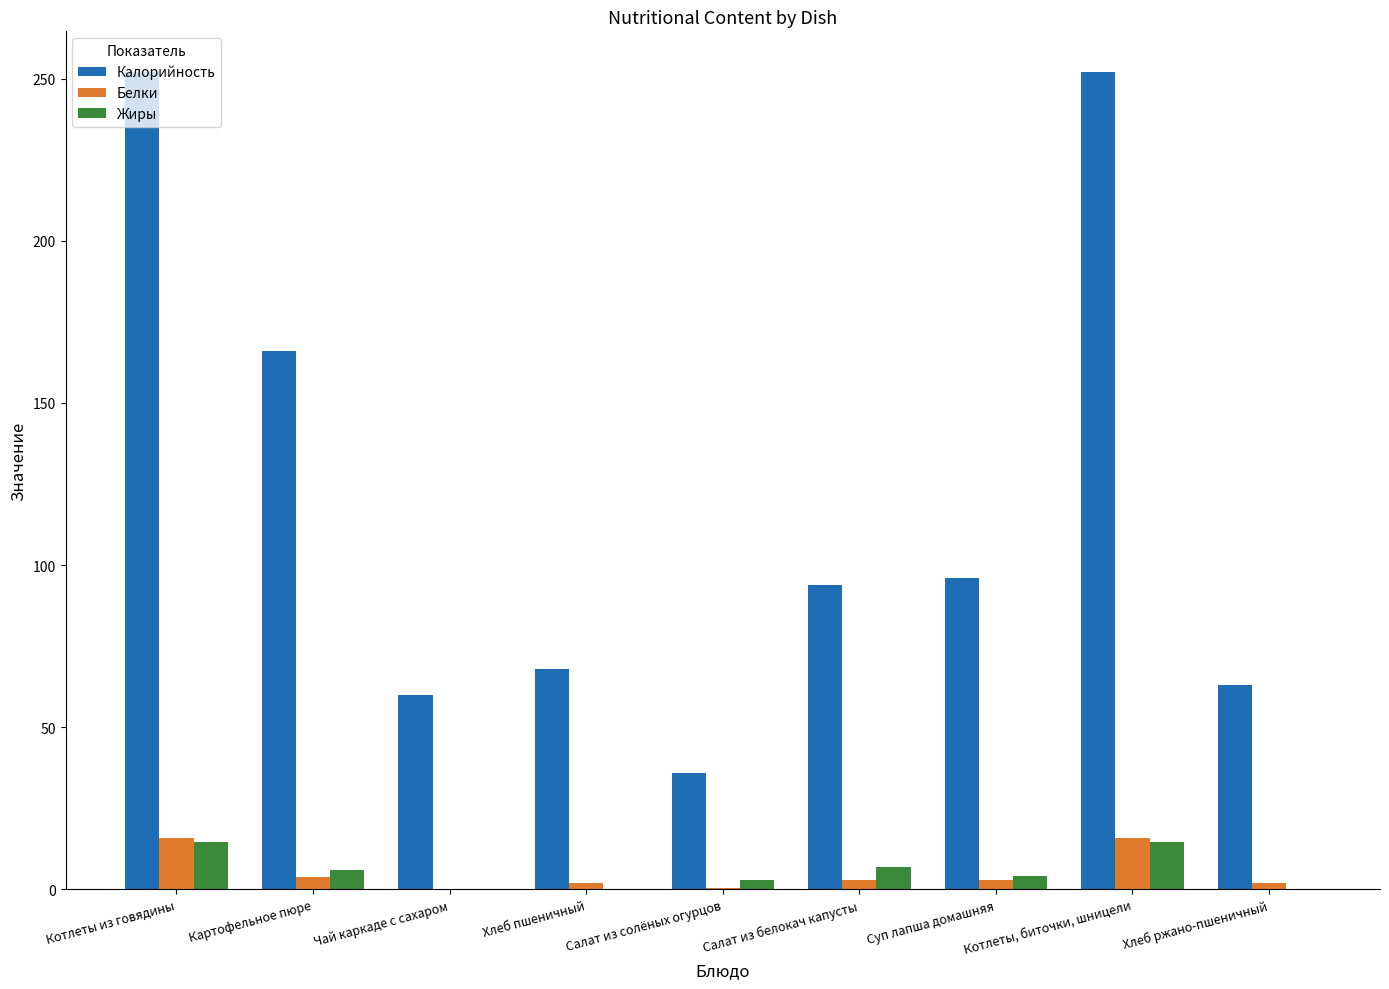

What is the sum of all Калорийность values?

1086.9